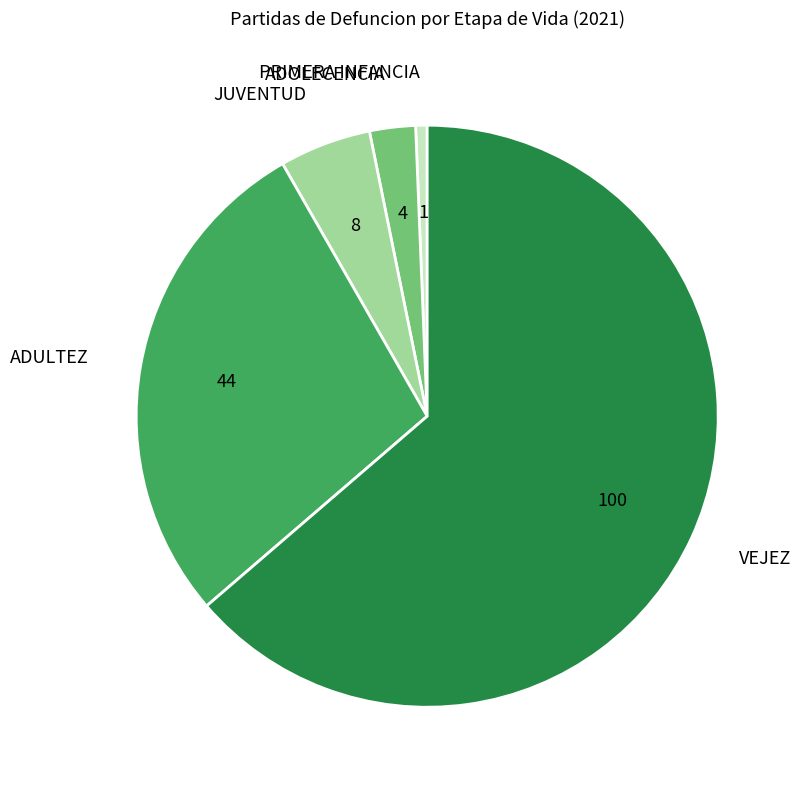

What is the smallest slice in the pie chart?

PRIMERA INFANCIA